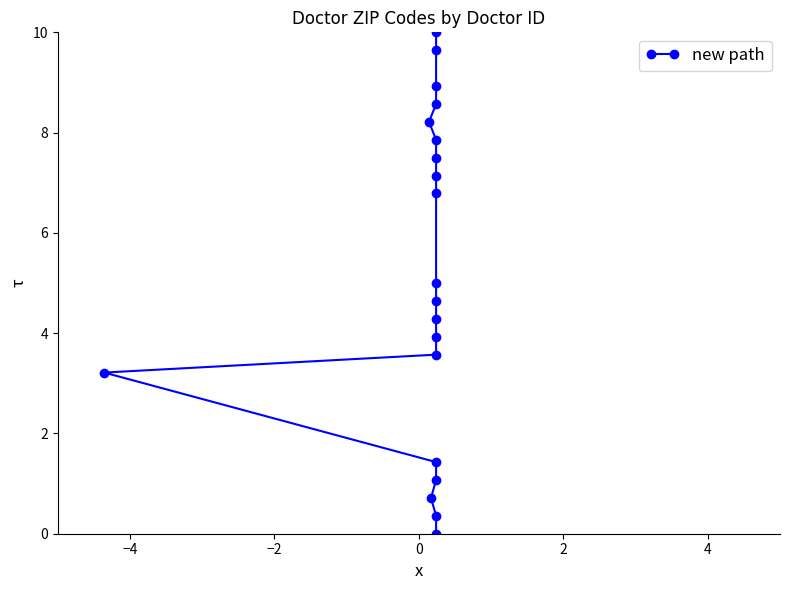

What is the difference between the maximum and minimum values?

10.0